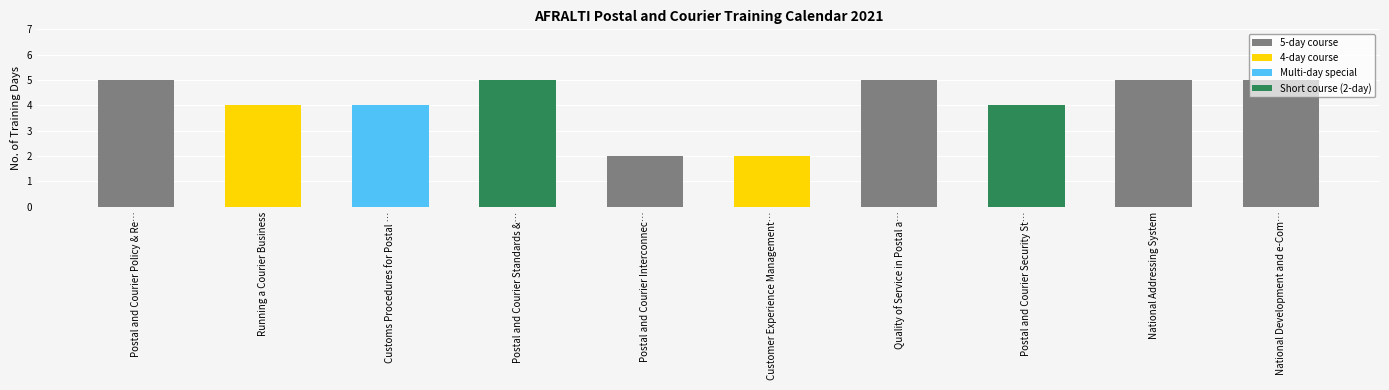

Reading right to left, list all the values displayed in this chart.

National Development and e-Com…=5	National Addressing System=5	Postal and Courier Security St…=4	Quality of Service in Postal a…=5	Customer Experience Management…=2	Postal and Courier Interconnec…=2	Postal and Courier Standards &…=5	Customs Procedures for Postal …=4	Running a Courier Business=4	Postal and Courier Policy & Re…=5